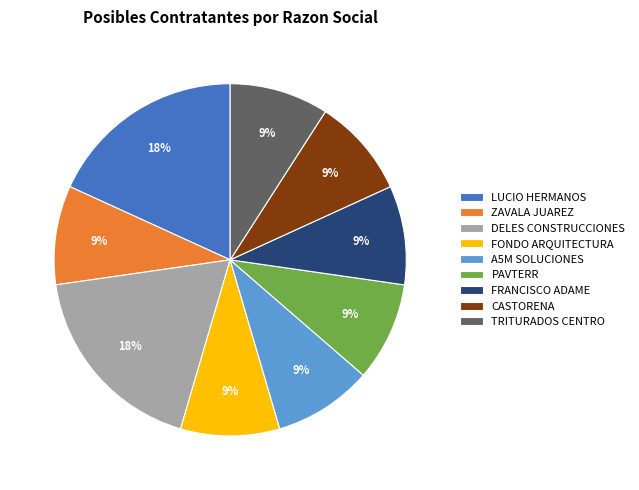

How many segments does this pie chart have?

9